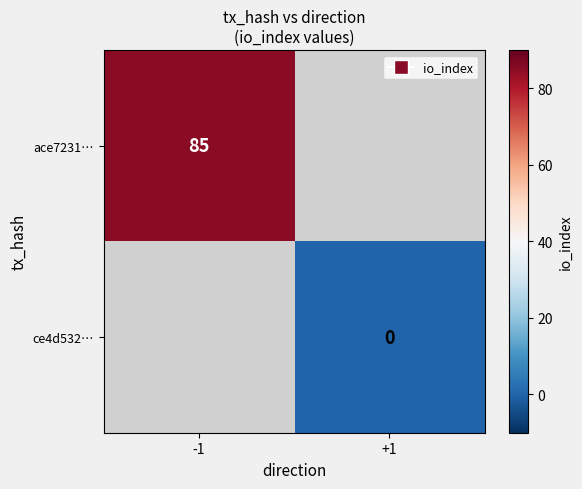

Count the number of categories in the chart.

2